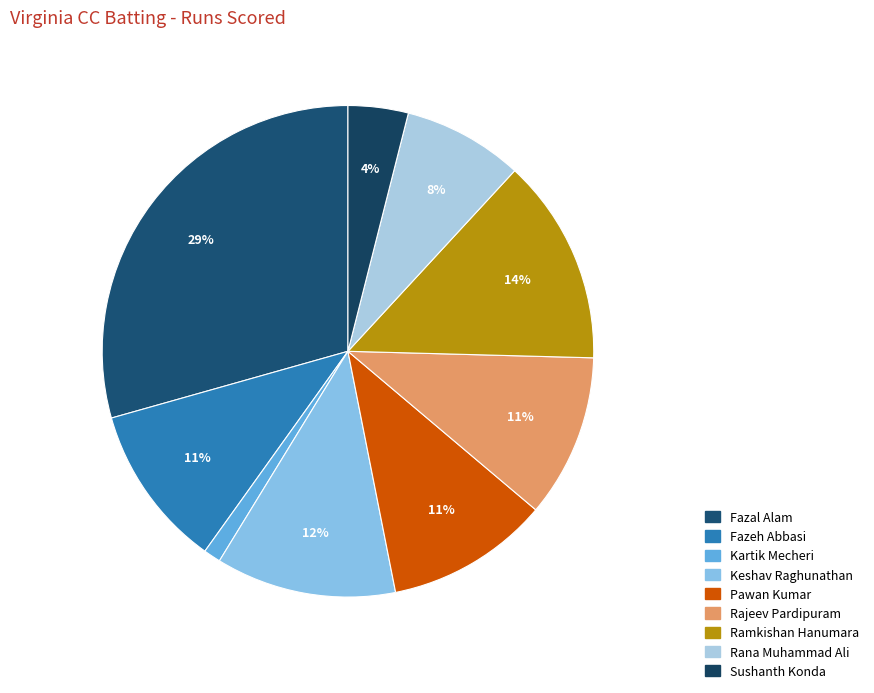

True or false: Kartik Mecheri accounts for 10% of the total.

False